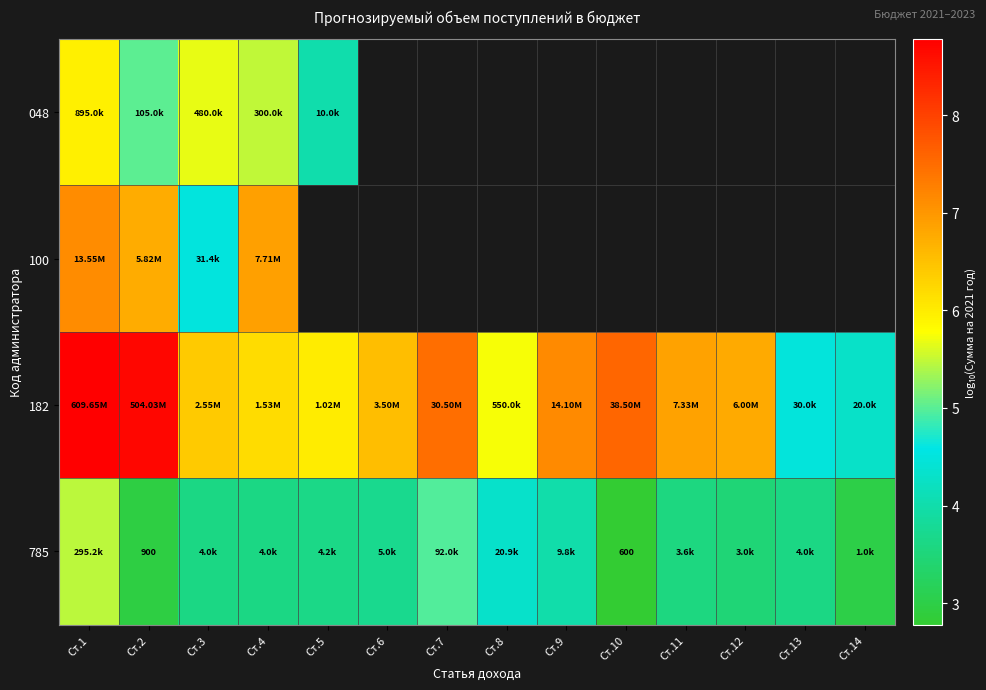

List the series in order of their overall mean, highest first.

048, 100, 182, 785